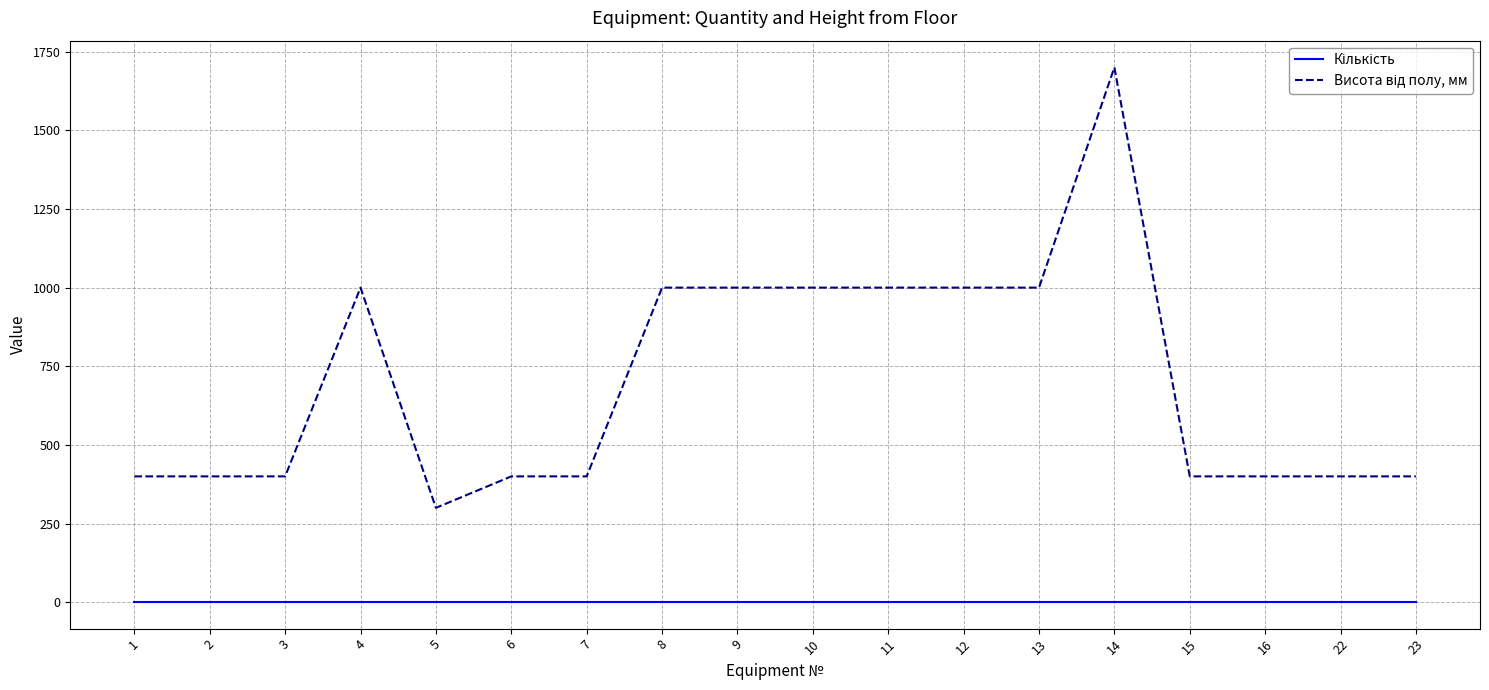

Does the chart have visible grid lines?

Yes